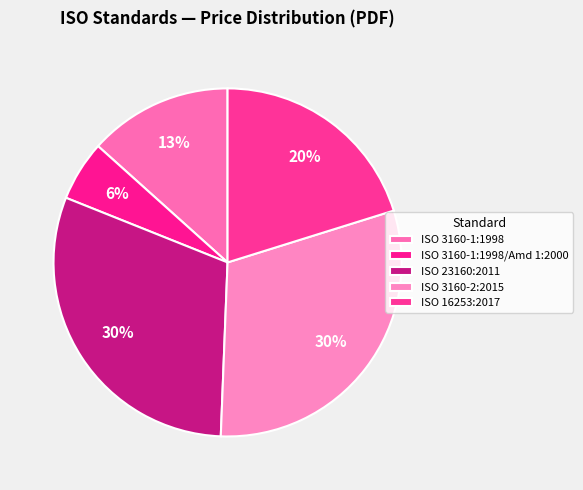

Is ISO 3160-2:2015 the majority of the pie?

No